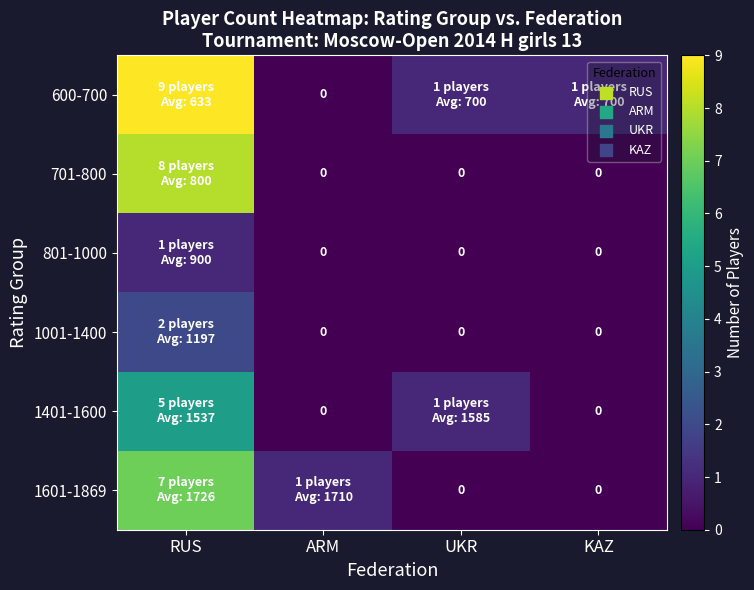

Rank the series at ARM from highest to lowest value.

1601-1869, 600-700, 701-800, 801-1000, 1001-1400, 1401-1600